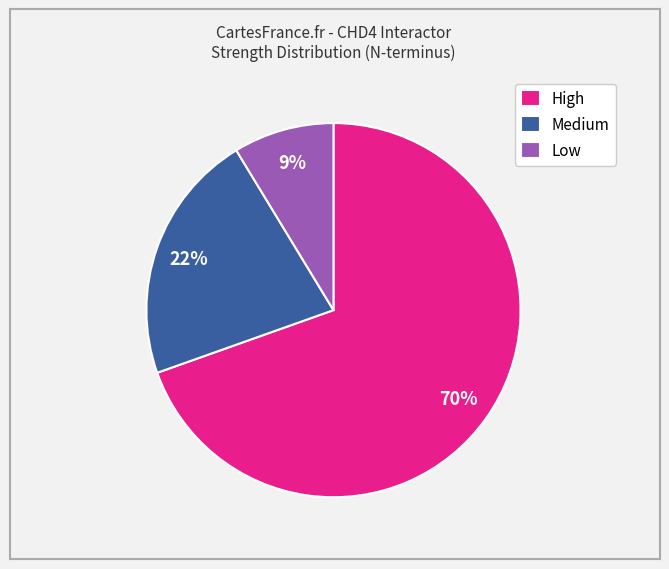

To the nearest percent, what percentage of the pie is Low?

9%